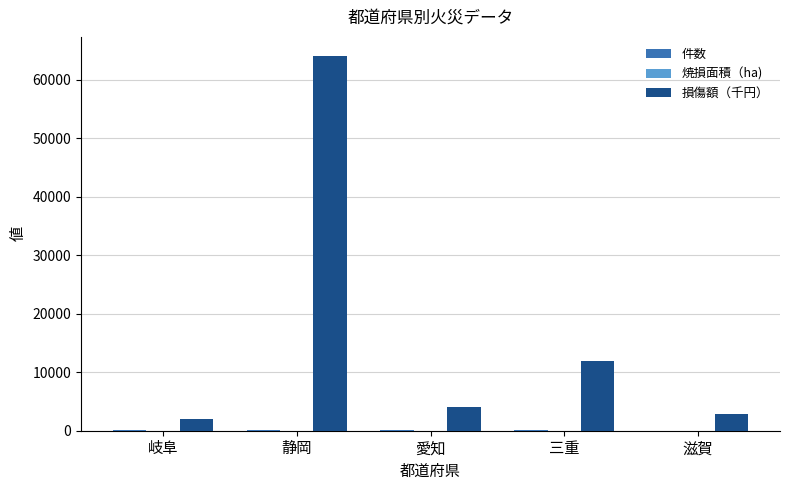

Between 静岡 and 三重, which series saw the biggest shift?

損傷額（千円）